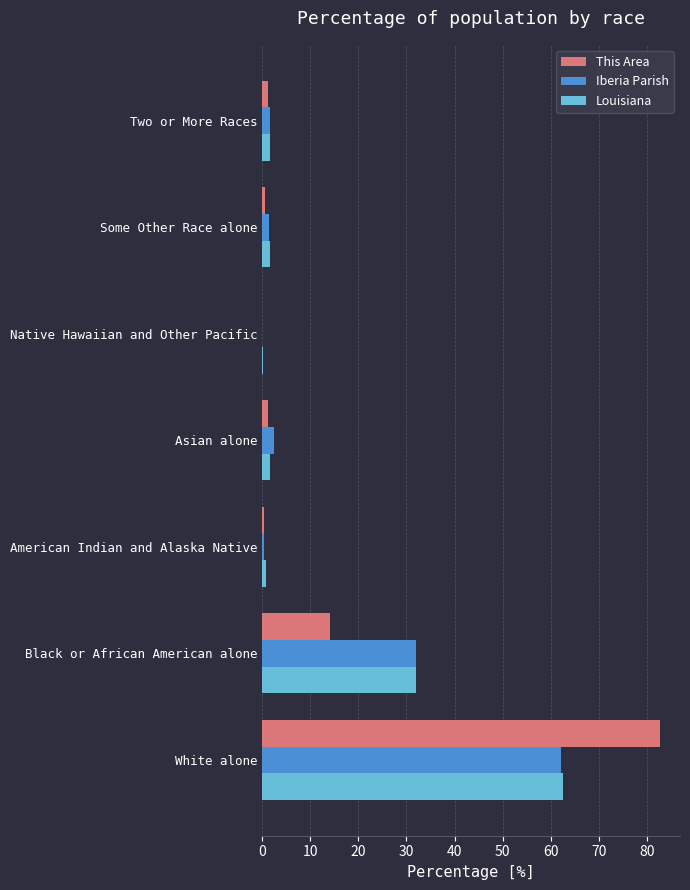

What is the sum of all Iberia Parish values?

100.0